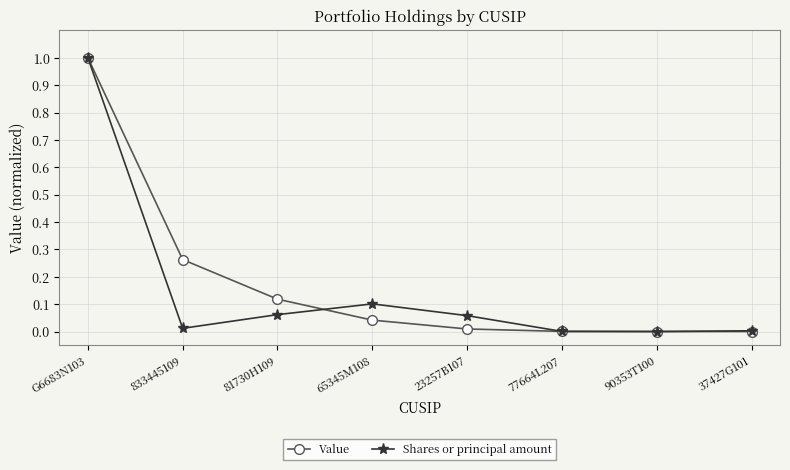

Which series changed the most between G6683N103 and 37427G101?

Value